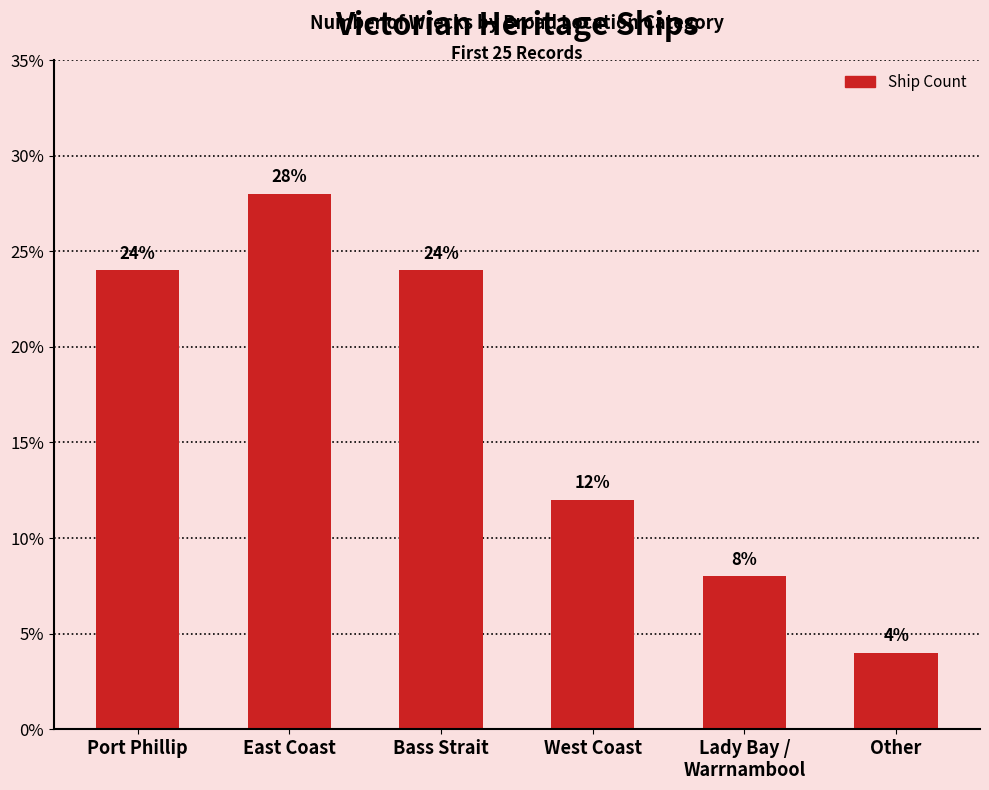

The chart shows a value of 11.3 at East Coast. True or false?

False